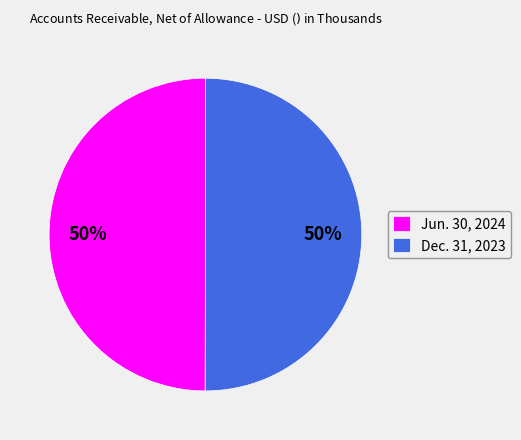

Do Dec. 31, 2023 and Jun. 30, 2024 together represent more than half of the pie?

Yes